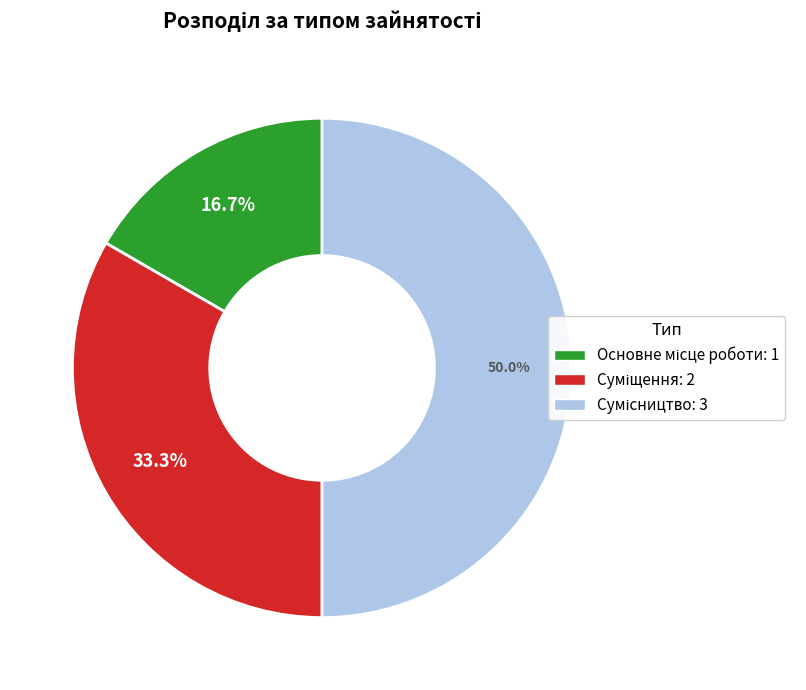

Count the number of slices in the pie.

3